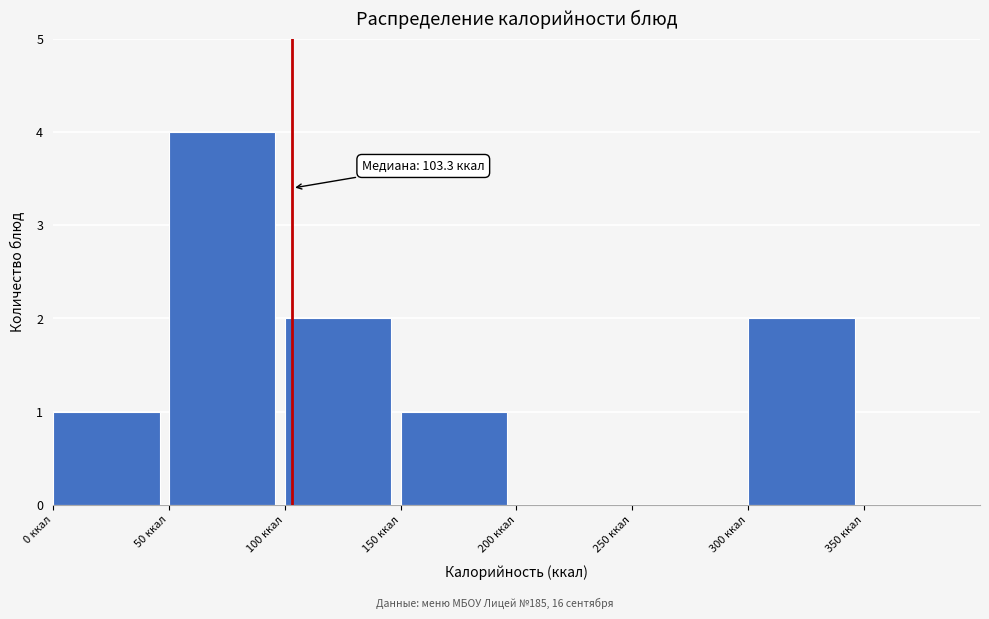

Which range on the x-axis has the tallest bar?

50 to 100